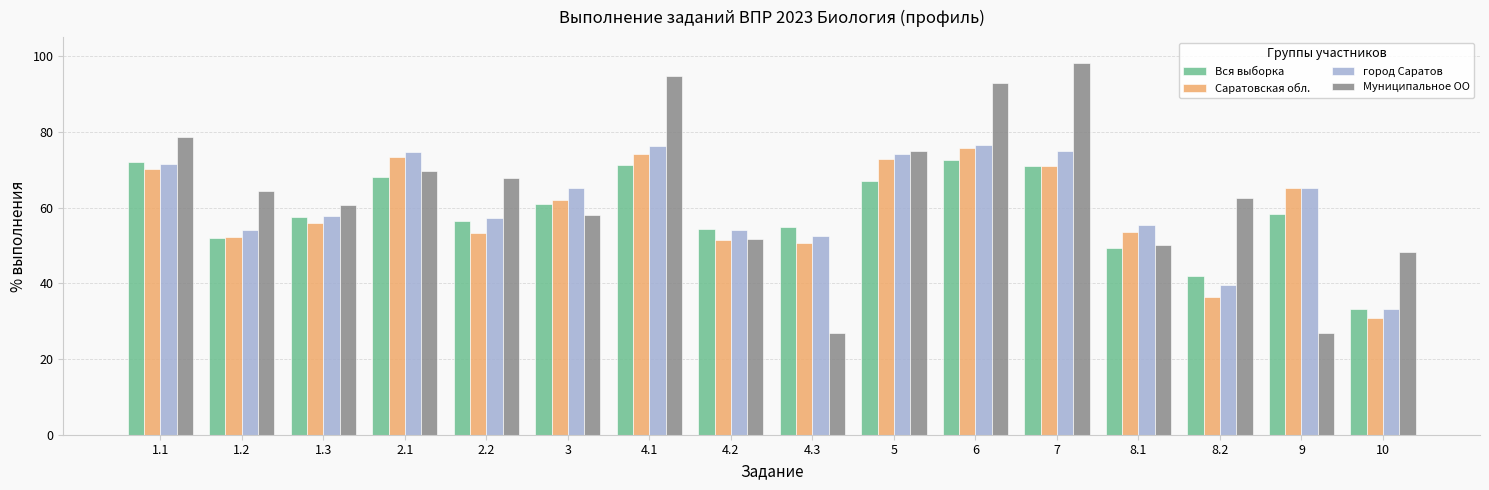

How many groups of bars are there?

16